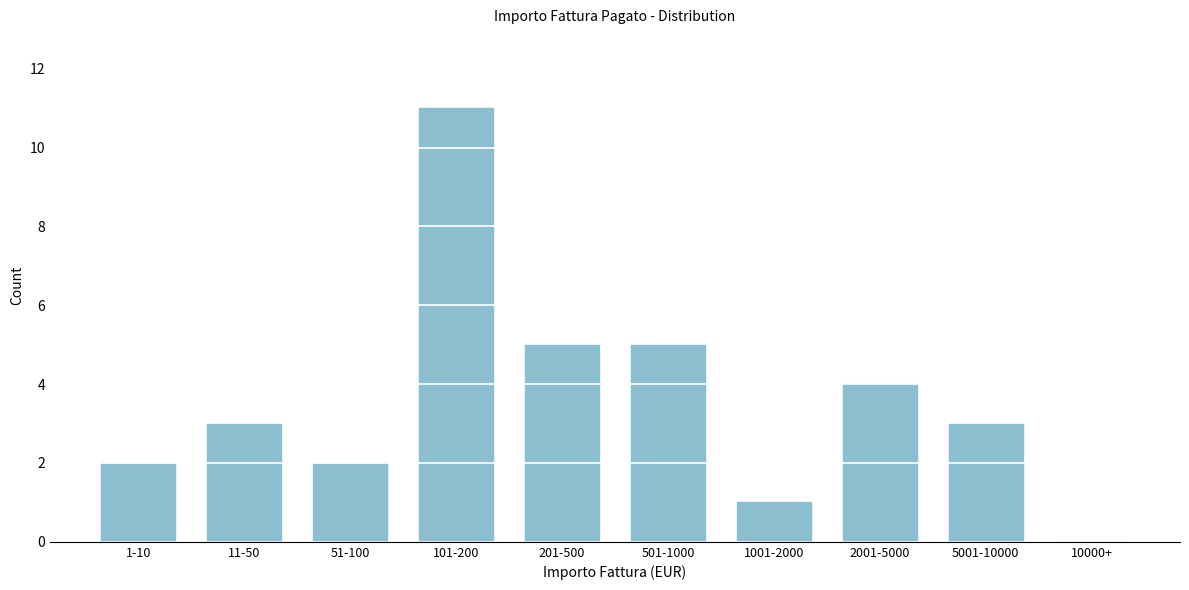

Reading left to right, what are all the values shown in this chart?

1-10=2	11-50=3	51-100=2	101-200=11	201-500=5	501-1000=5	1001-2000=1	2001-5000=4	5001-10000=3	10000+=0